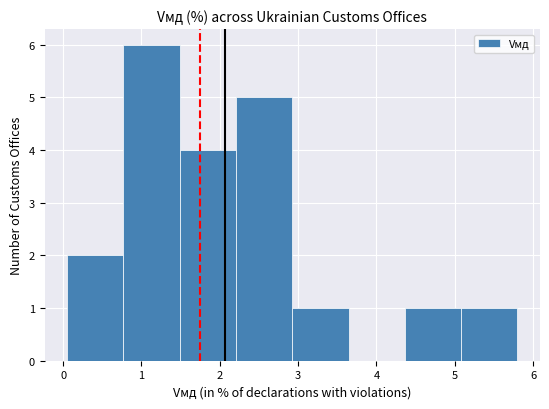

Reading left to right, list every bar in this chart as the range it spans on the x-axis followed by its height. Neither the bar edges nor the heights are printed on the chart, so give them approximately, as read against the axes.

0.1 to 0.8: 2
0.8 to 1.5: 6
1.5 to 2.2: 4
2.2 to 2.9: 5
2.9 to 3.6: 1
3.6 to 4.4: 0
4.4 to 5.1: 1
5.1 to 5.8: 1